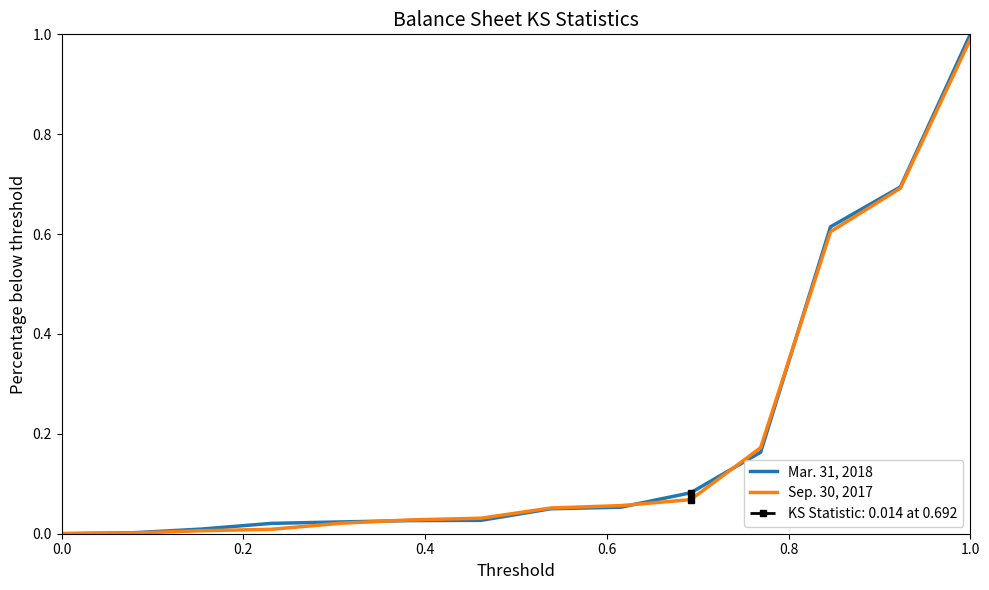

Which category has the highest value in the Sep. 30, 2017 series?

1.0